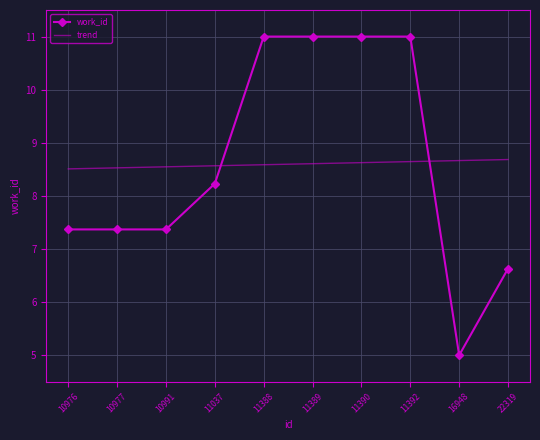

Which series changed the most between 10976 and 11037?

work_id